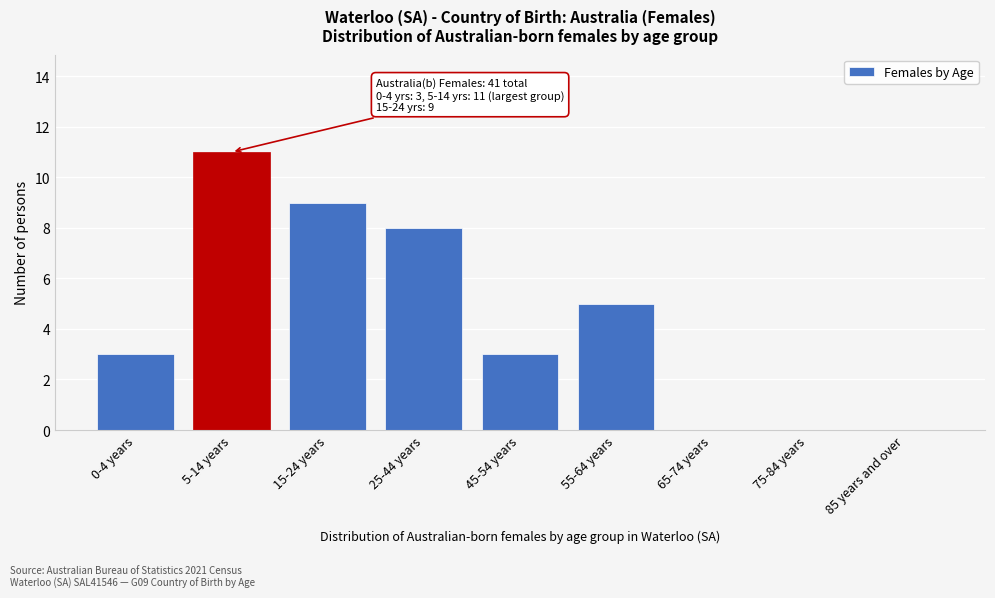

Reading right to left, transcribe all the data shown in this chart.

85 years and over=0	75-84 years=0	65-74 years=0	55-64 years=5	45-54 years=3	25-44 years=8	15-24 years=9	5-14 years=11	0-4 years=3